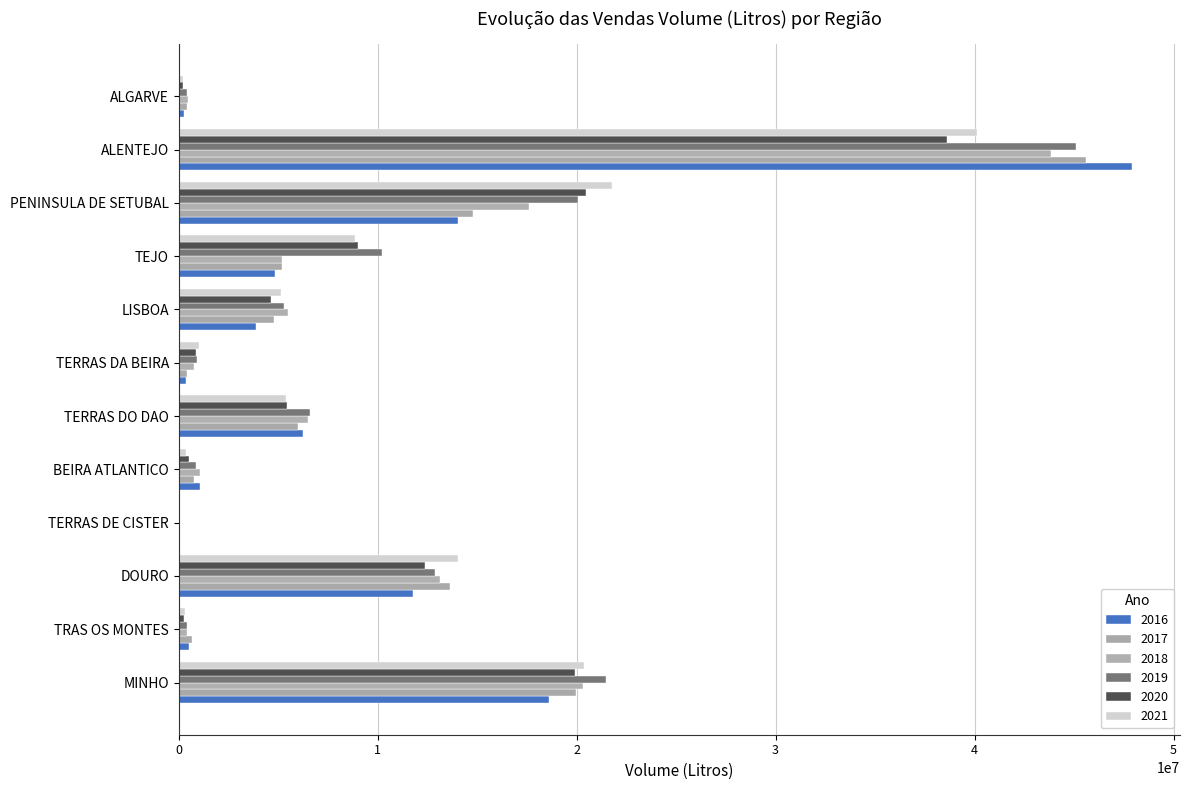

What is the label of the 7th bar from the right?

TERRAS DO DAO